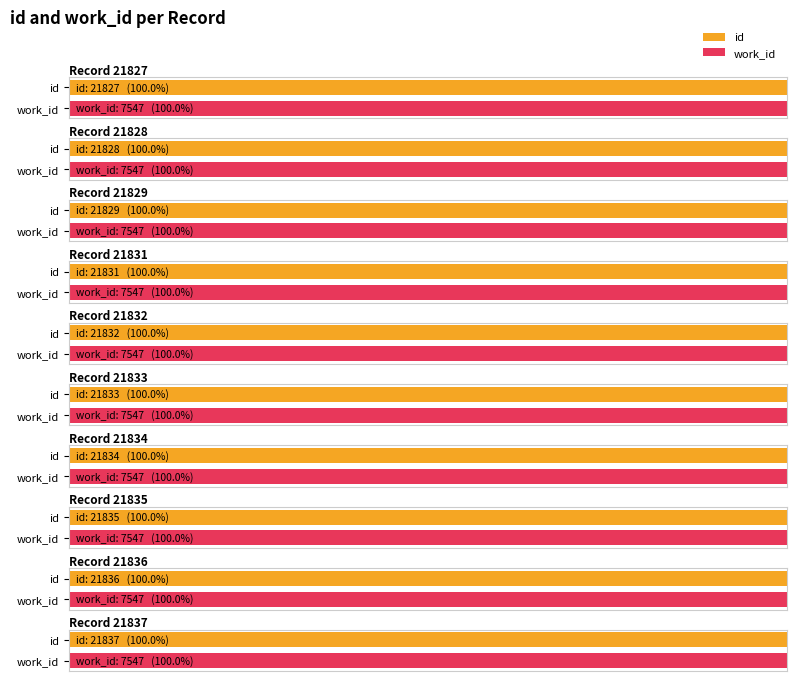

Reading left to right, transcribe all the data shown in this chart.

id: 21827	21828	21829	21831	21832	21833	21834	21835	21836	21837
work_id: 7547	7547	7547	7547	7547	7547	7547	7547	7547	7547